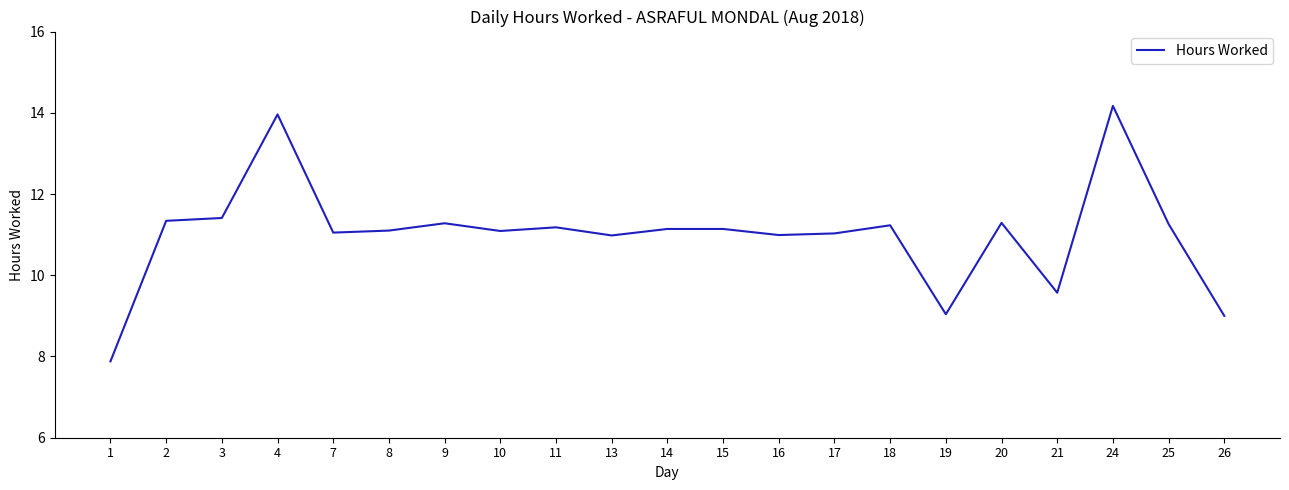

Is it true that the value at 24 is 3.0?

False